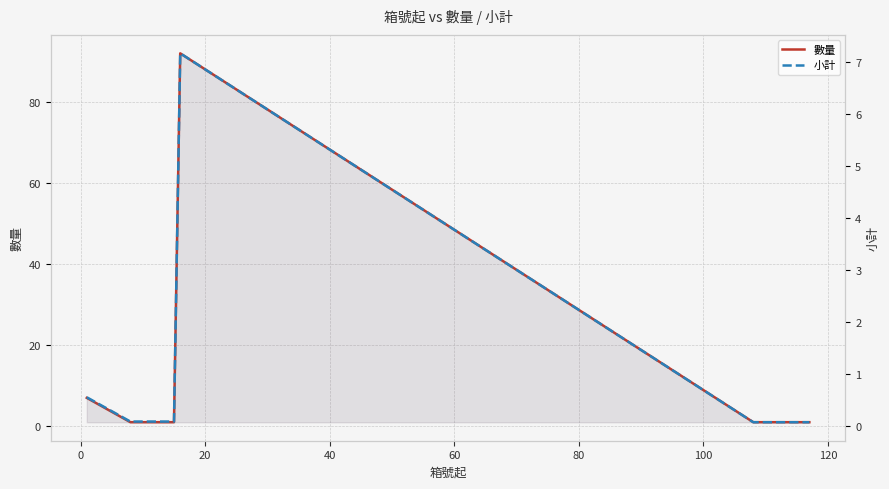

Reading left to right, what are all the values shown in this chart?

數量: 7.0	1.0	1.0	1.0	1.0	1.0	1.0	1.0	1.0	92.0	1.0	1.0	1.0	1.0	1.0	1.0	1.0	1.0	1.0	1.0
小計: 0.5	0.1	0.1	0.1	0.1	0.1	0.1	0.1	0.1	7.2	0.1	0.1	0.1	0.1	0.1	0.1	0.1	0.1	0.1	0.1